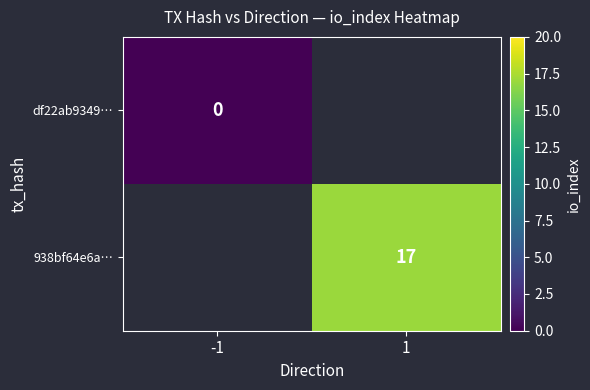

The value of 938bf64e6a… at 1 is 17. True or false?

True